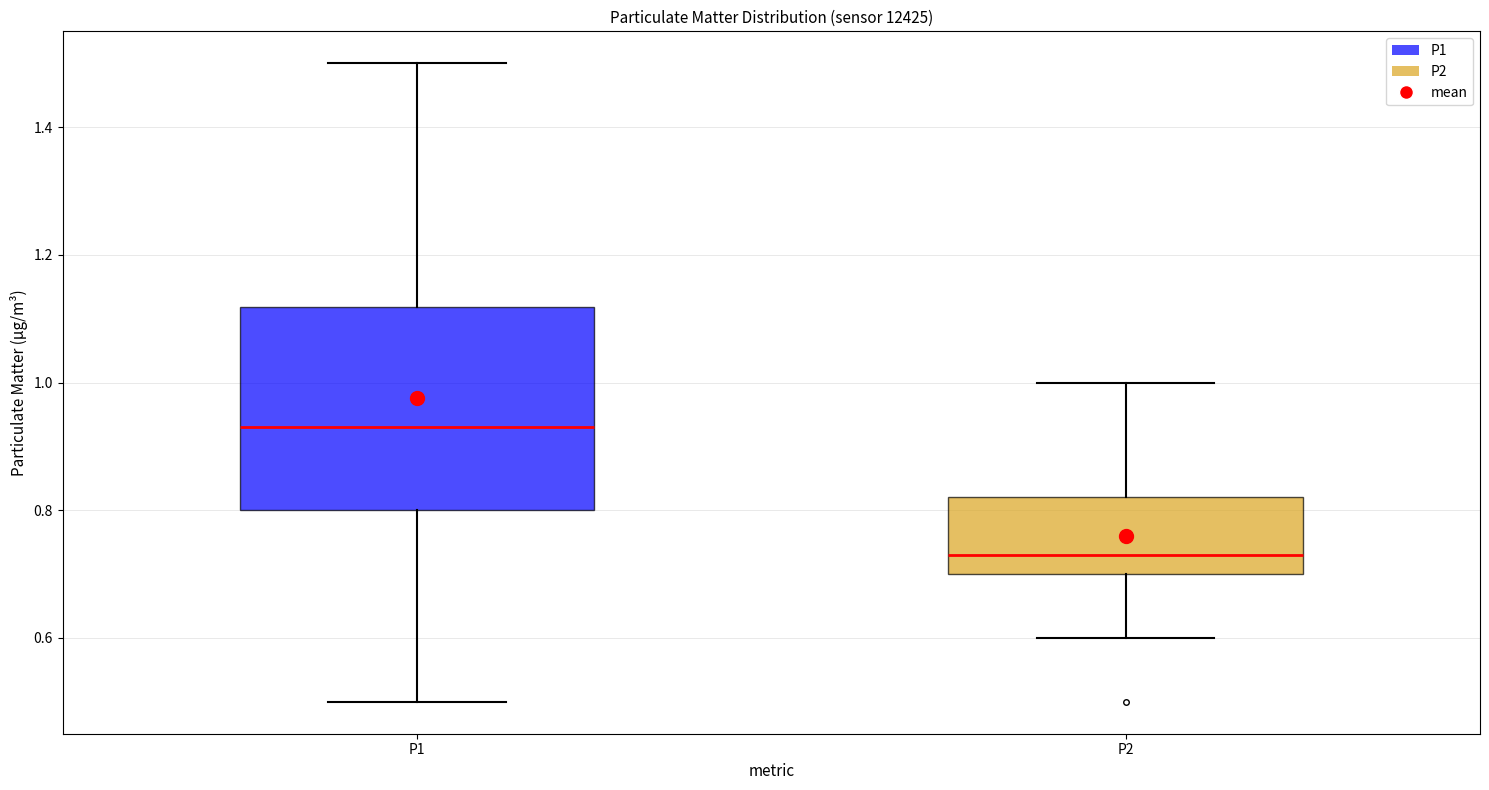

Reading left to right, read every box against the y-axis: the position of its median line, the range the box covers, and the ends of its whiskers. The values are not printed on the chart, so give them approximately, as read against the axis.

P1: median 0.94, box 0.80 to 1.12, whiskers 0.50 to 1.50
P2: median 0.74, box 0.70 to 0.82, whiskers 0.60 to 1.00